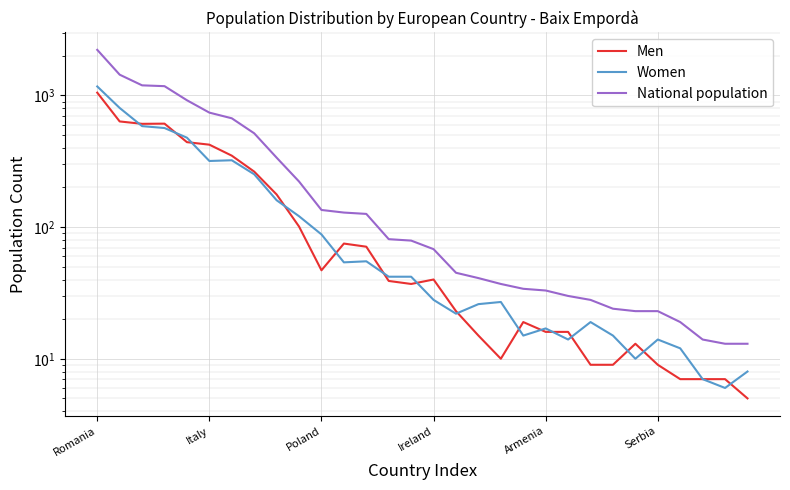

Rank the series at Romania from lowest to highest value.

Men, Women, National population